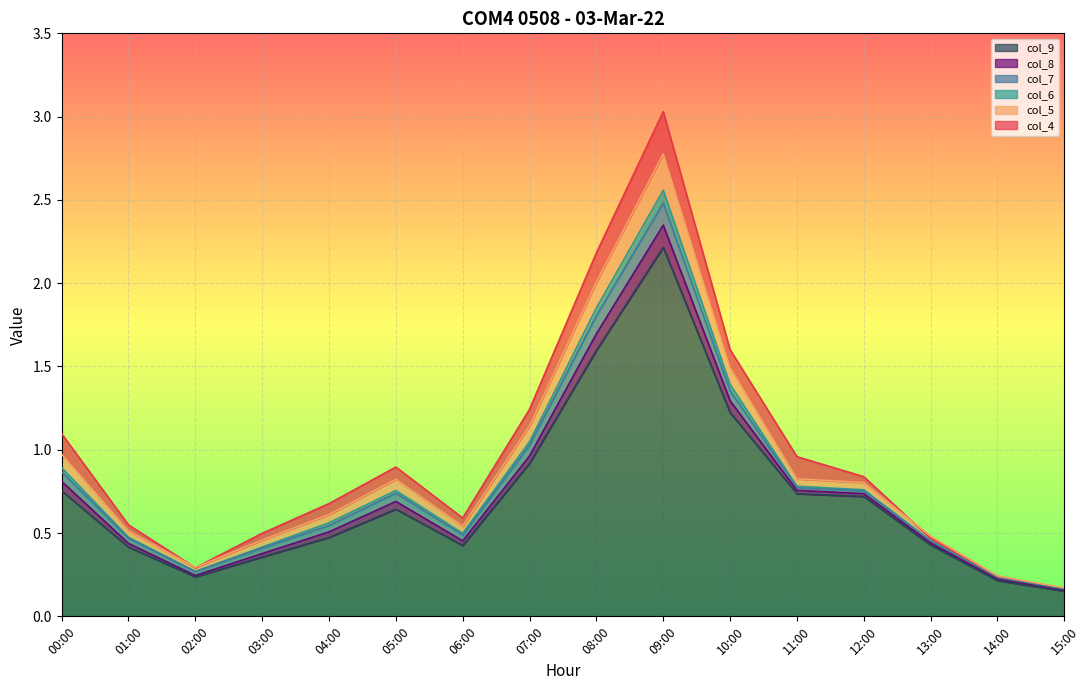

Does the chart display data point markers on the line(s)?

No